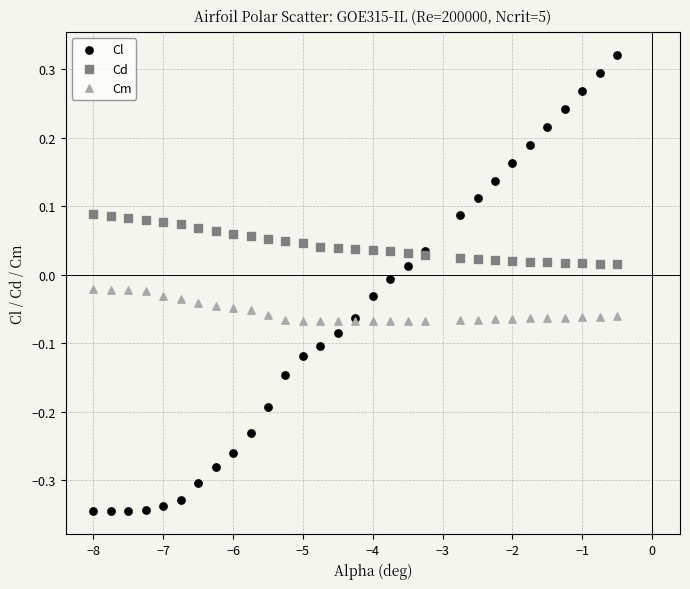

Which series has the largest Y range (max minus min)?

Cl